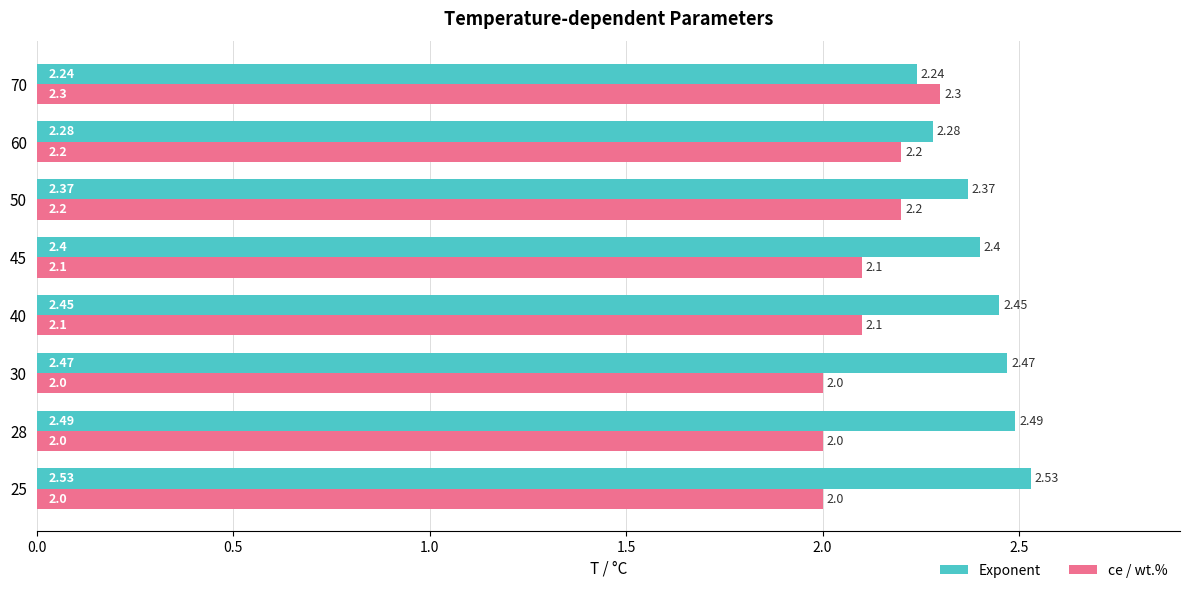

At how many categories does at least one series exceed 2?

8